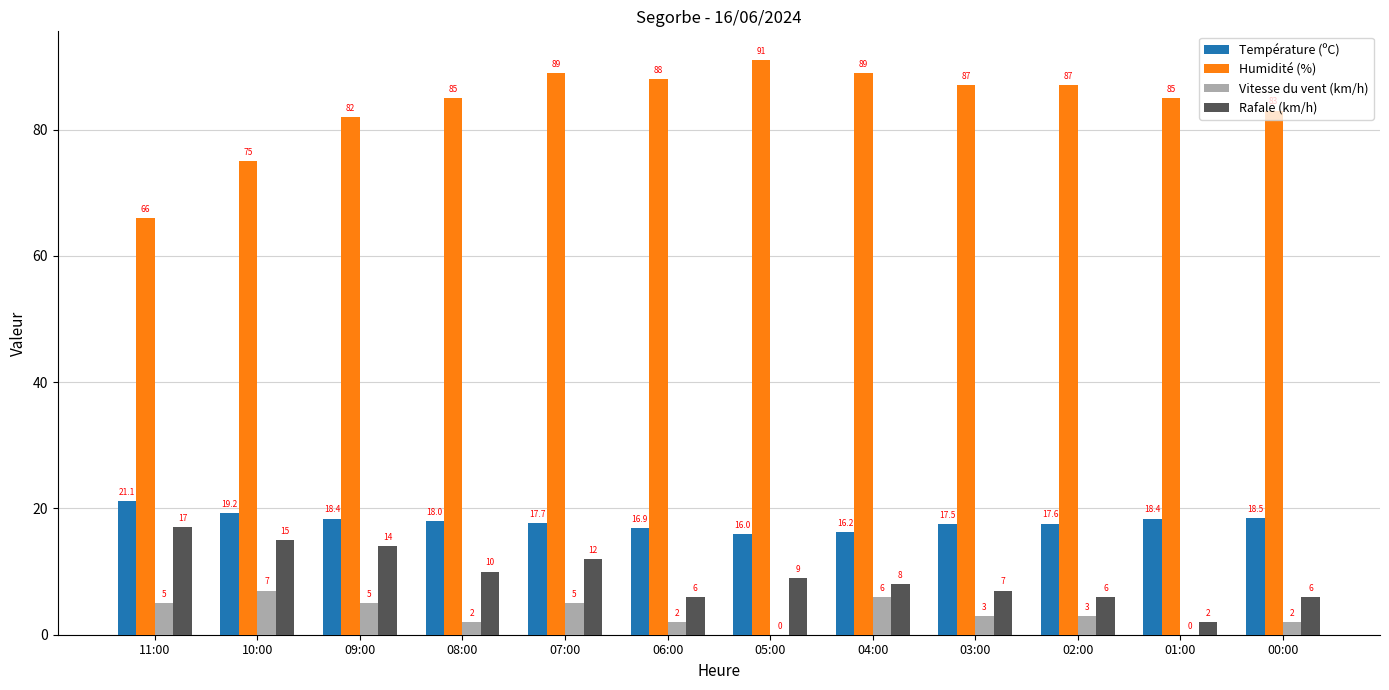

Reading left to right, transcribe all the data shown in this chart.

Température (ºC): 11:00=21.1	10:00=19.2	09:00=18.4	08:00=18.0	07:00=17.7	06:00=16.9	05:00=16.0	04:00=16.2	03:00=17.5	02:00=17.6	01:00=18.4	00:00=18.5
Humidité (%): 11:00=66.0	10:00=75.0	09:00=82.0	08:00=85.0	07:00=89.0	06:00=88.0	05:00=91.0	04:00=89.0	03:00=87.0	02:00=87.0	01:00=85.0	00:00=83.0
Vitesse du vent (km/h): 11:00=5.0	10:00=7.0	09:00=5.0	08:00=2.0	07:00=5.0	06:00=2.0	05:00=0.0	04:00=6.0	03:00=3.0	02:00=3.0	01:00=0.0	00:00=2.0
Rafale (km/h): 11:00=17.0	10:00=15.0	09:00=14.0	08:00=10.0	07:00=12.0	06:00=6.0	05:00=9.0	04:00=8.0	03:00=7.0	02:00=6.0	01:00=2.0	00:00=6.0